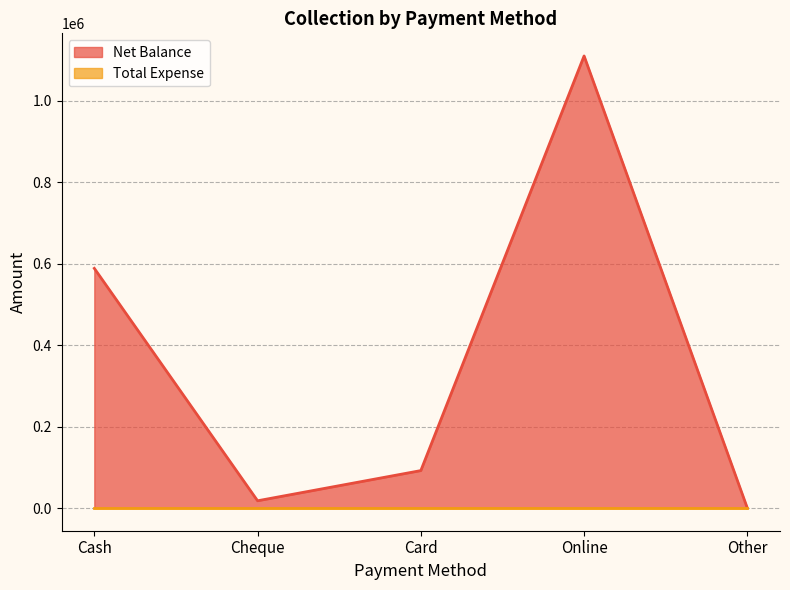

Between Card and Online, which is larger?

Online